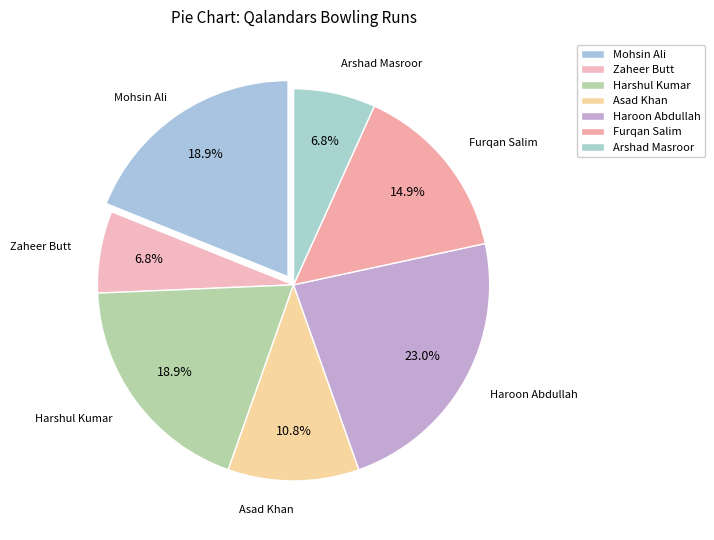

Combined, do Harshul Kumar and Haroon Abdullah account for over 50%?

No